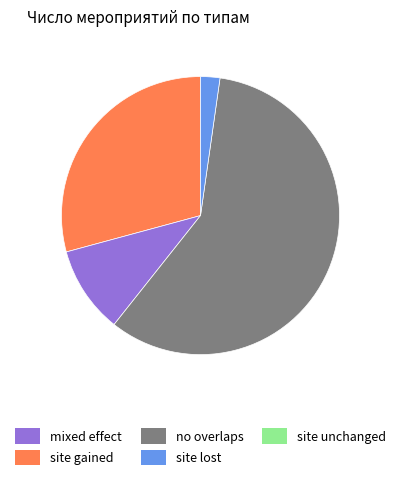

Does any single category account for the majority?

Yes